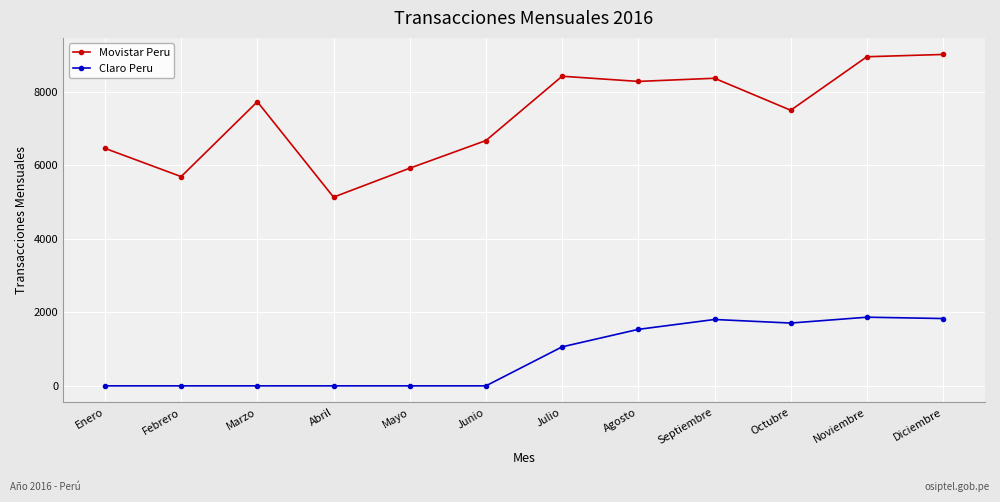

What is the sum of all Movistar Peru values?

88225